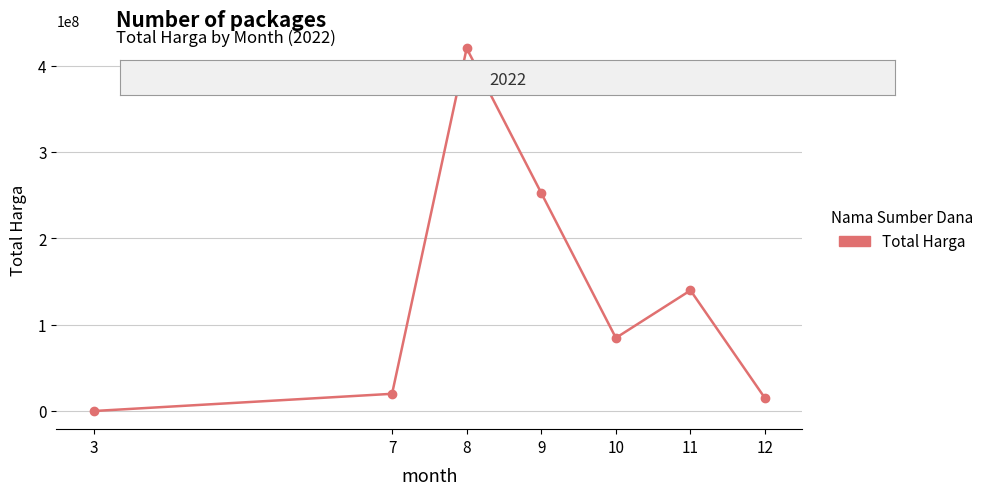

What is the change in value from 3 to 12?

+14750000